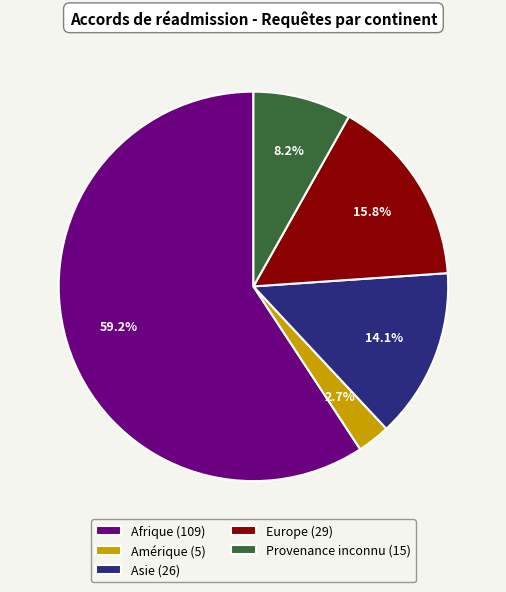

Is it true that Europe is 16% of the pie?

True